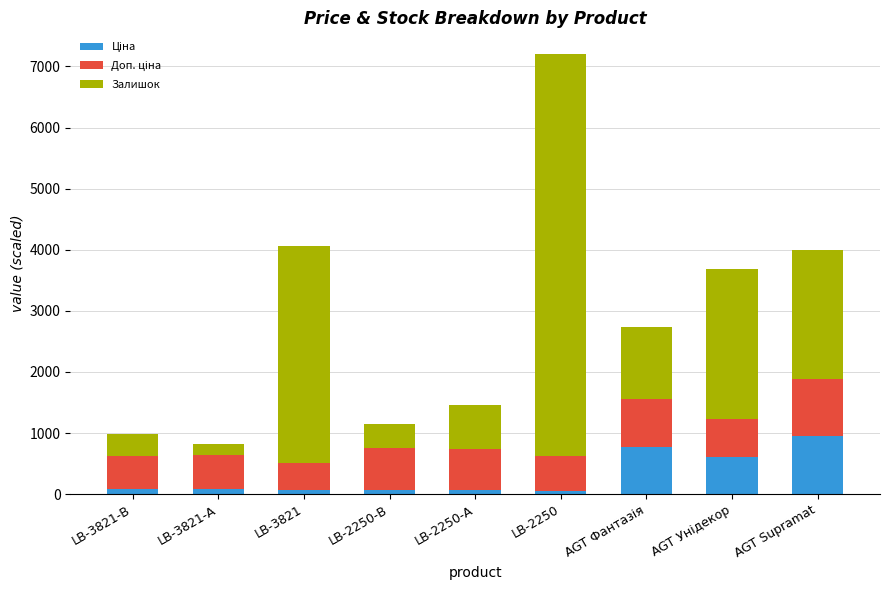

At which category is the sum across all series the highest?

LB-2250